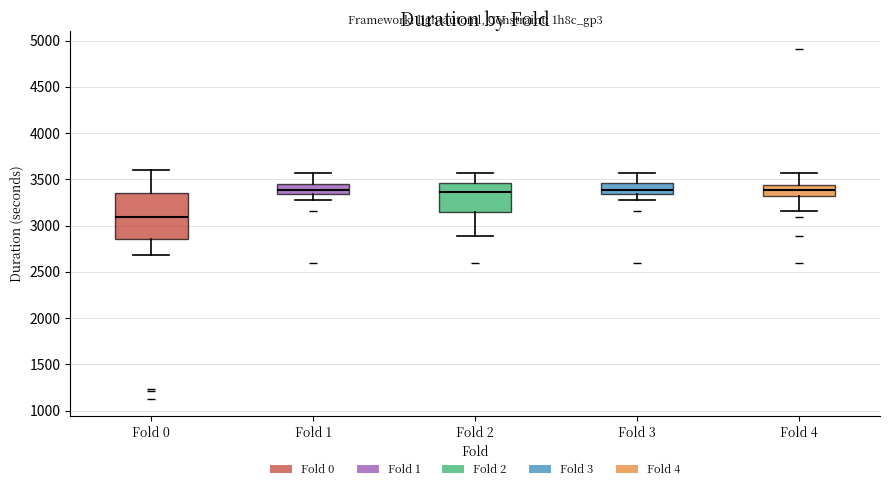

Reading left to right, read every box against the y-axis: the position of its median line, the range the box covers, and the ends of its whiskers. The values are not printed on the chart, so give them approximately, as read against the axis.

Fold 0: median 3100, box 2850 to 3350, whiskers 2700 to 3600
Fold 1: median 3400, box 3350 to 3450, whiskers 3300 to 3550
Fold 2: median 3350, box 3150 to 3450, whiskers 2900 to 3550
Fold 3: median 3400, box 3350 to 3450, whiskers 3300 to 3550
Fold 4: median 3400, box 3300 to 3450, whiskers 3150 to 3550